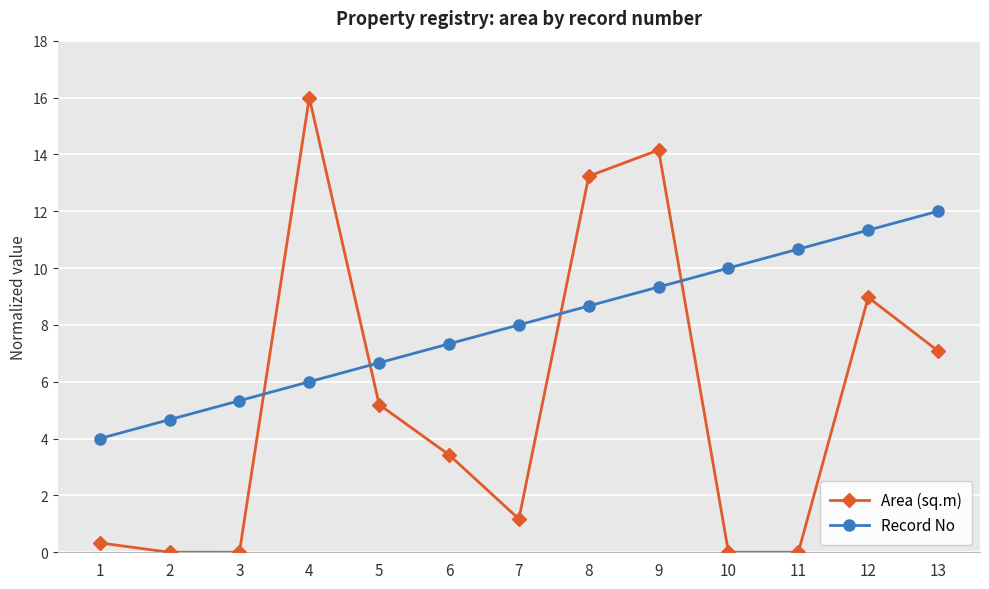

What is the total value across all series at 1?

4.3